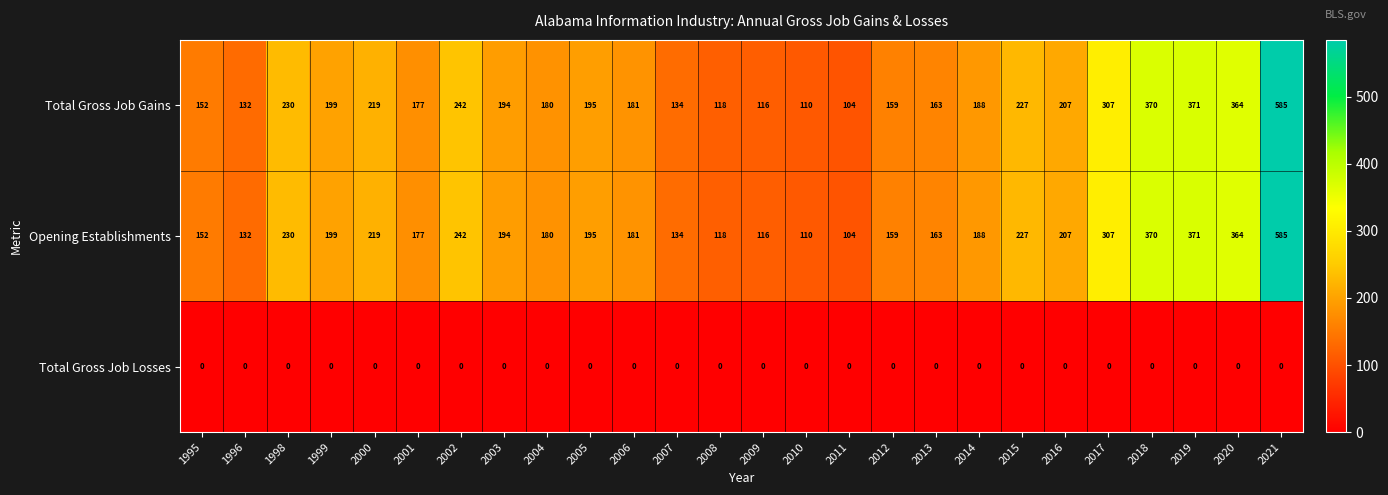

True or false: Total Gross Job Losses has a value of 0 at 2014.

True